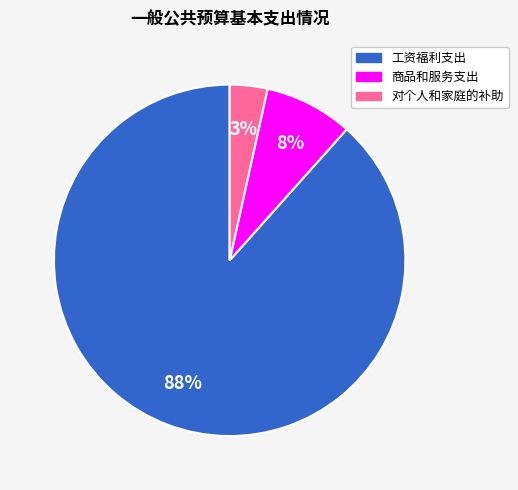

Is the sum of 工资福利支出 and 商品和服务支出 greater than half?

Yes